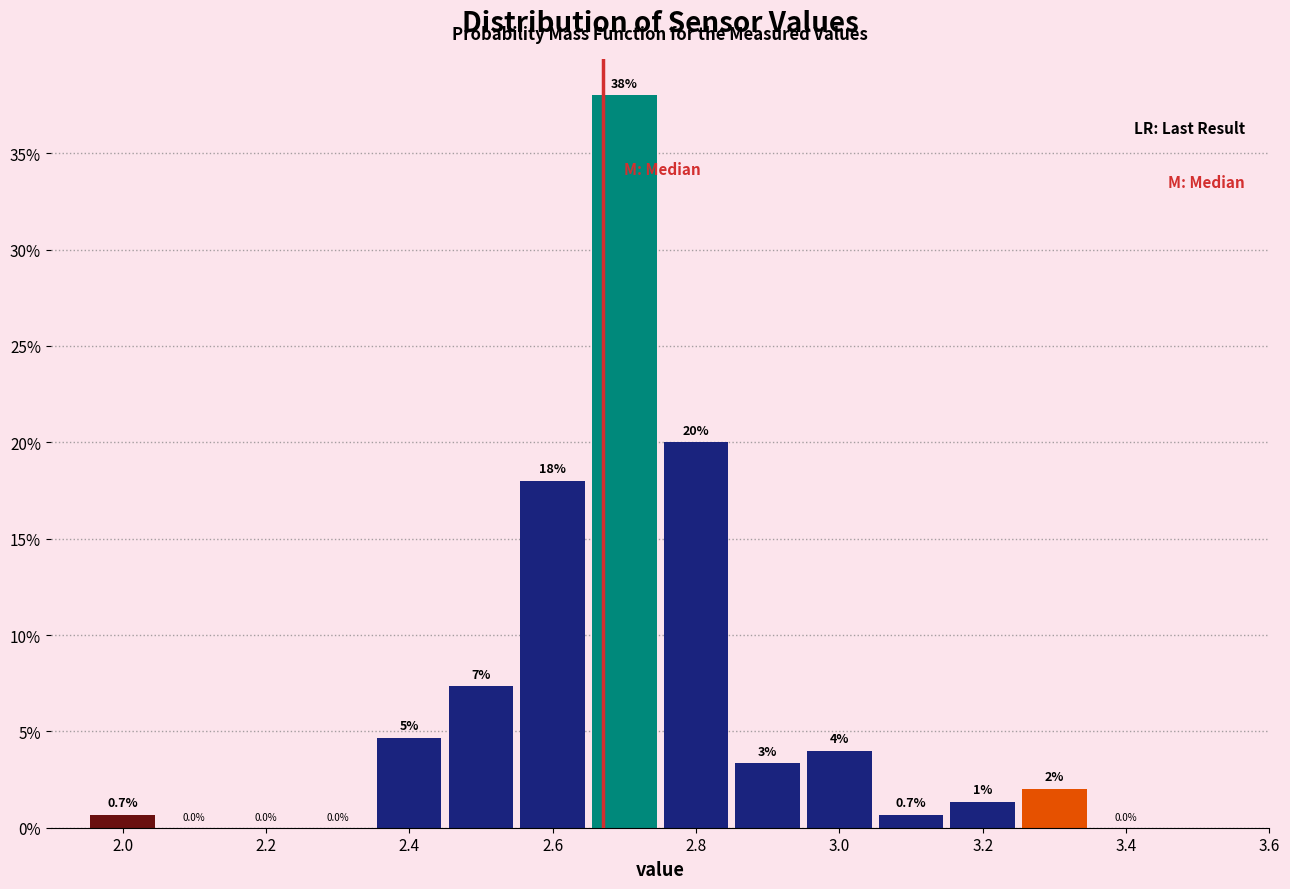

Which range on the x-axis has the tallest bar?

2.65 to 2.75